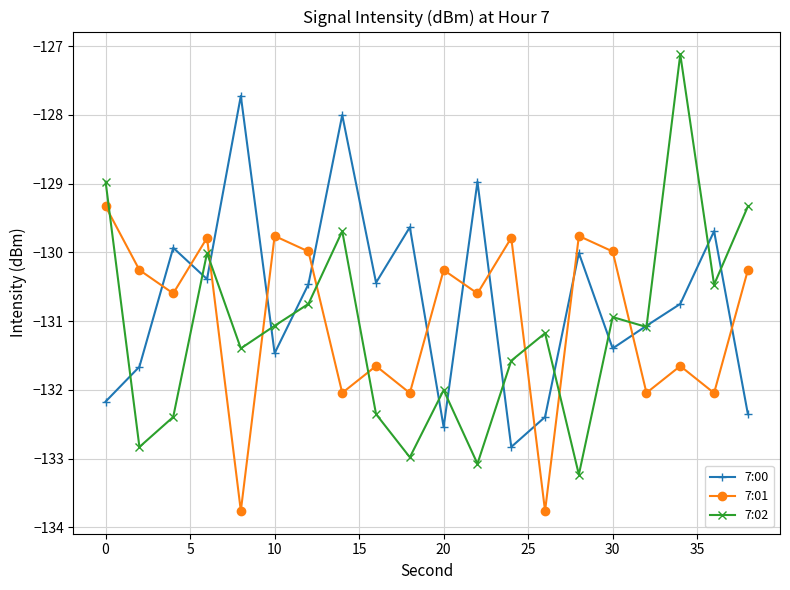

Which series has the widest spread of values?

7:02